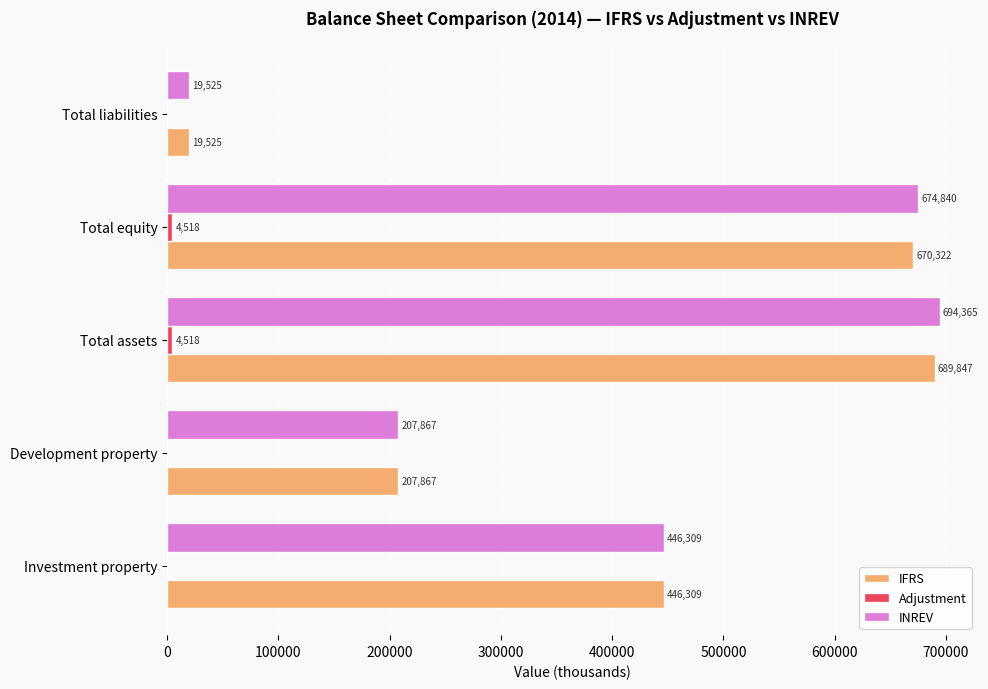

Between Development property and Total assets, which series saw the biggest shift?

INREV